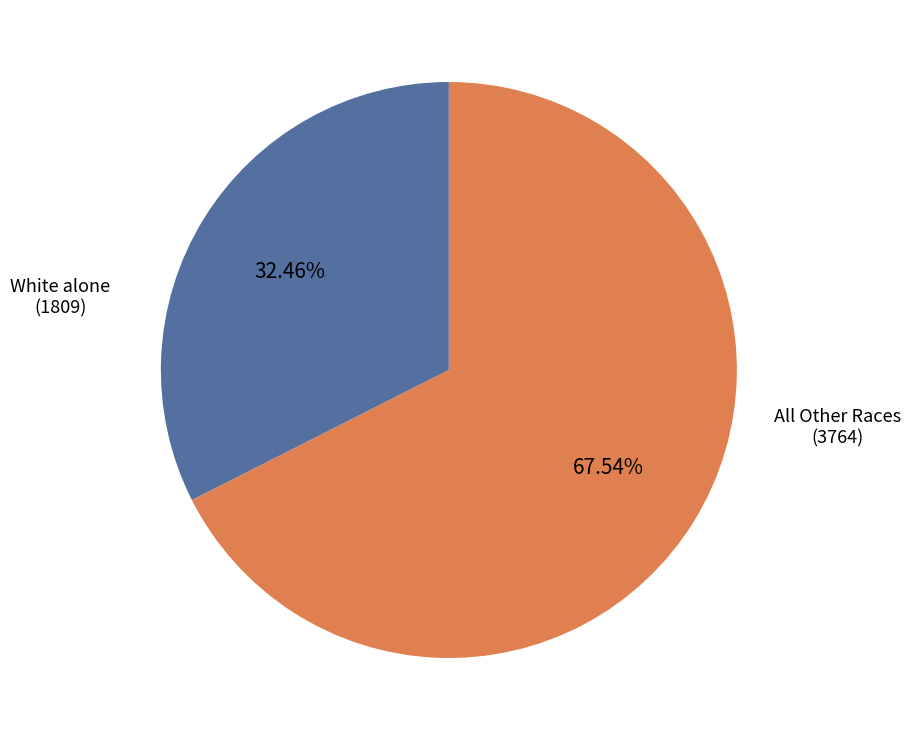

What is the smallest slice in the pie chart?

White alone